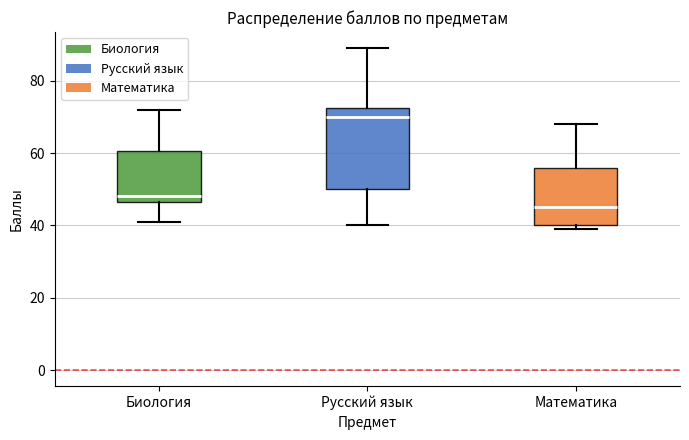

Reading left to right, transcribe this box plot: for each box, give where its median line is, the range the box spans, and where its two whiskers end, as read against the y-axis. The values are not printed on the chart, so give them approximately, as read against the axis.

Биология: median 48, box 46 to 60, whiskers 42 to 72
Русский язык: median 70, box 50 to 72, whiskers 40 to 90
Математика: median 46, box 40 to 56, whiskers 40 (just below the box's lower edge) to 68